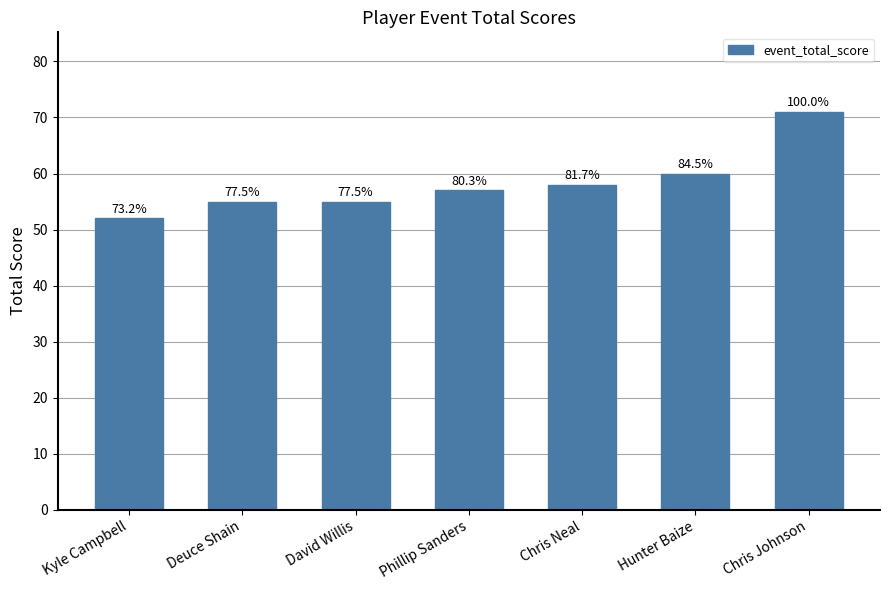

Does the chart contain any negative values?

No